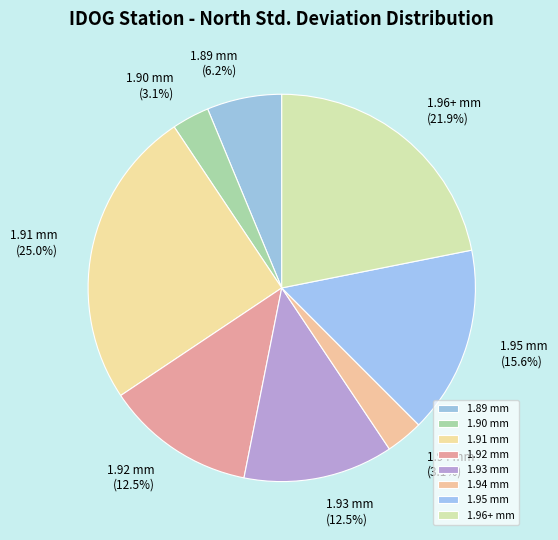

Which slice is the largest?

1.91 mm